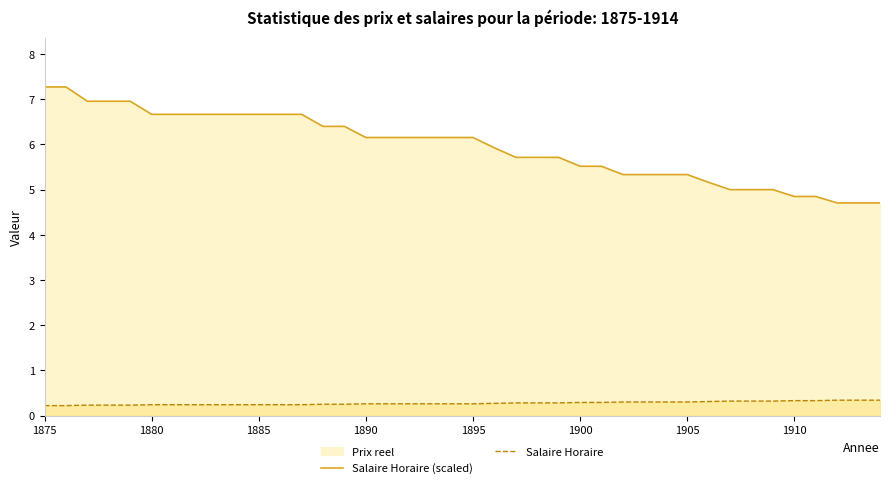

Count the number of categories in the chart.

40